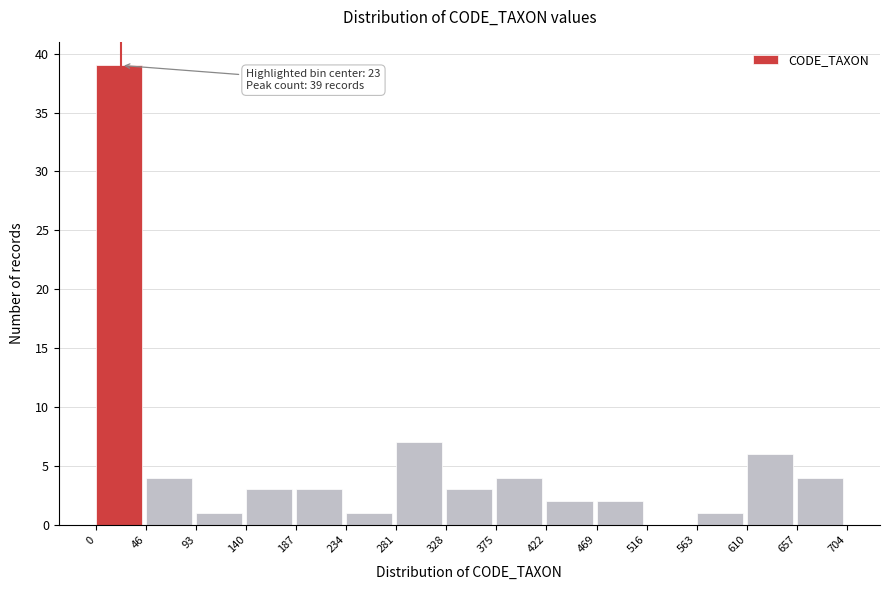

Over which range of the x-axis is the bar tallest?

0 to 46